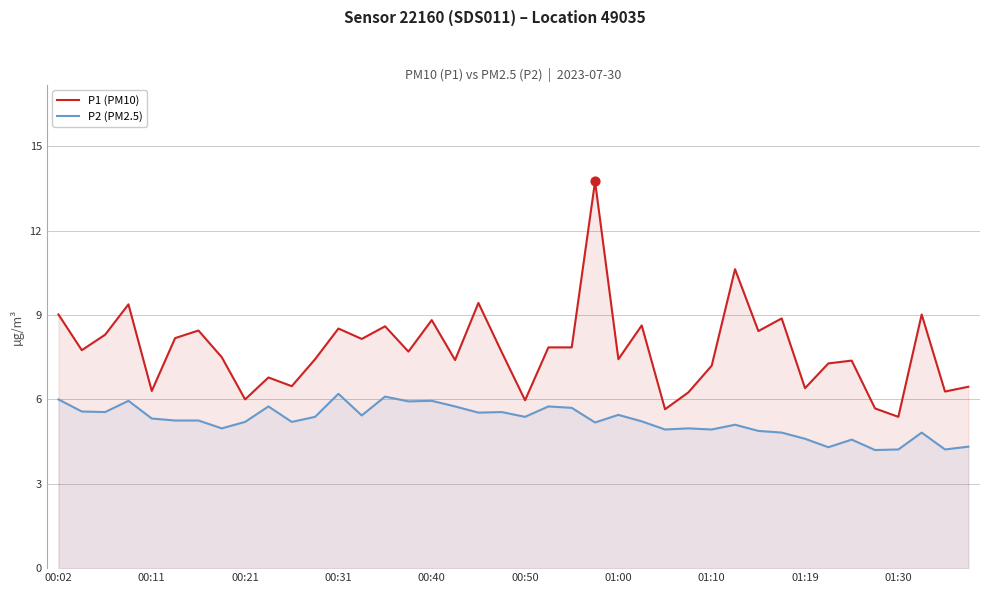

What is the total value across all series at 17?

13.2